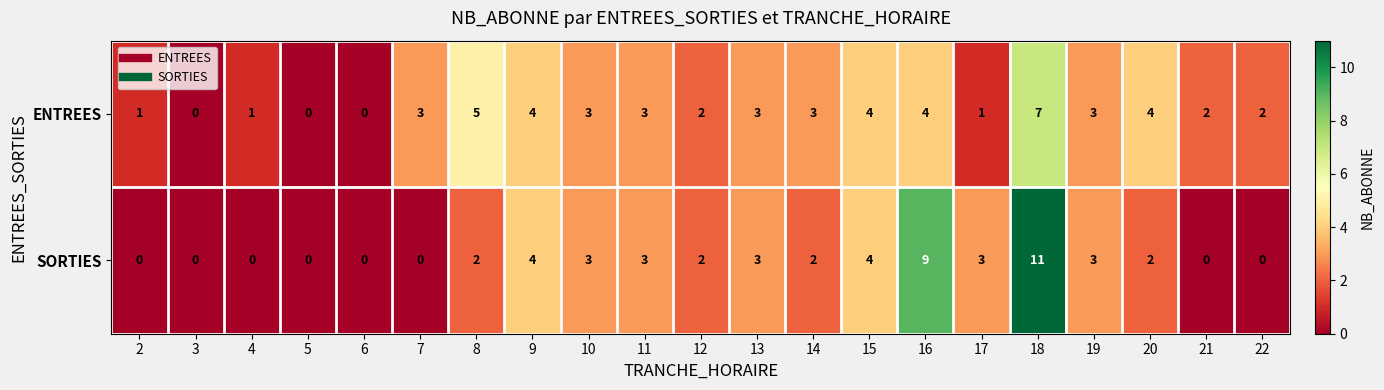

At which category is the sum across all series the highest?

18